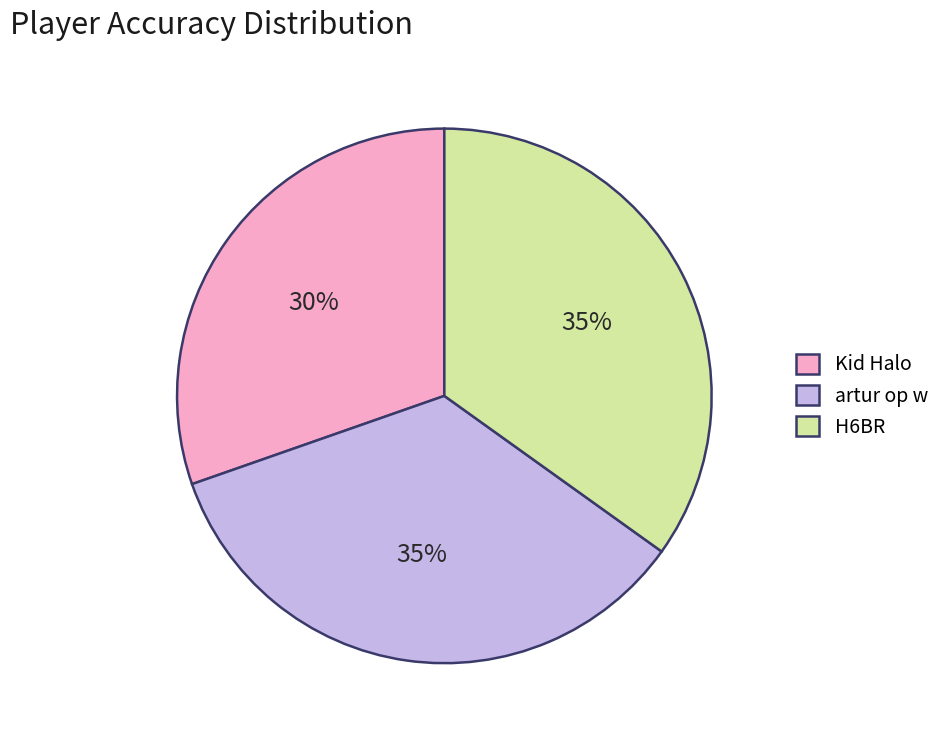

Approximately how many times larger is the value at Kid Halo compared to H6BR?

0.9